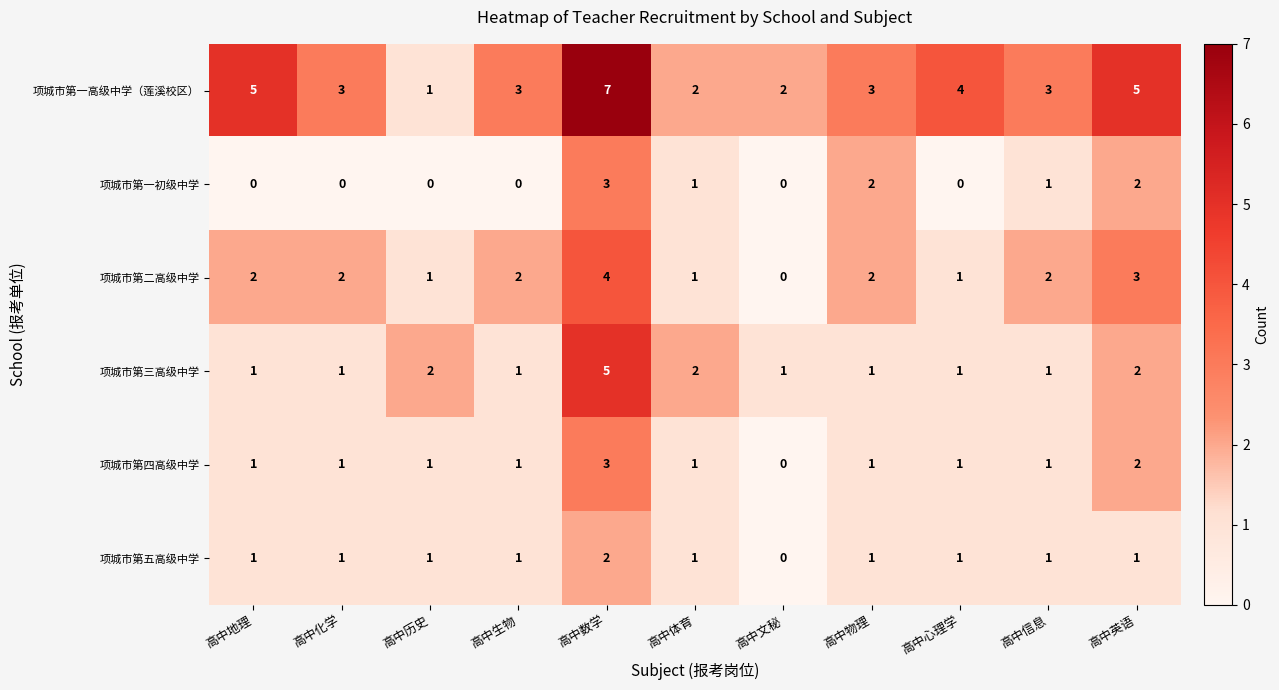

How many 项城市第一初级中学 values are between 0 and 2?

10